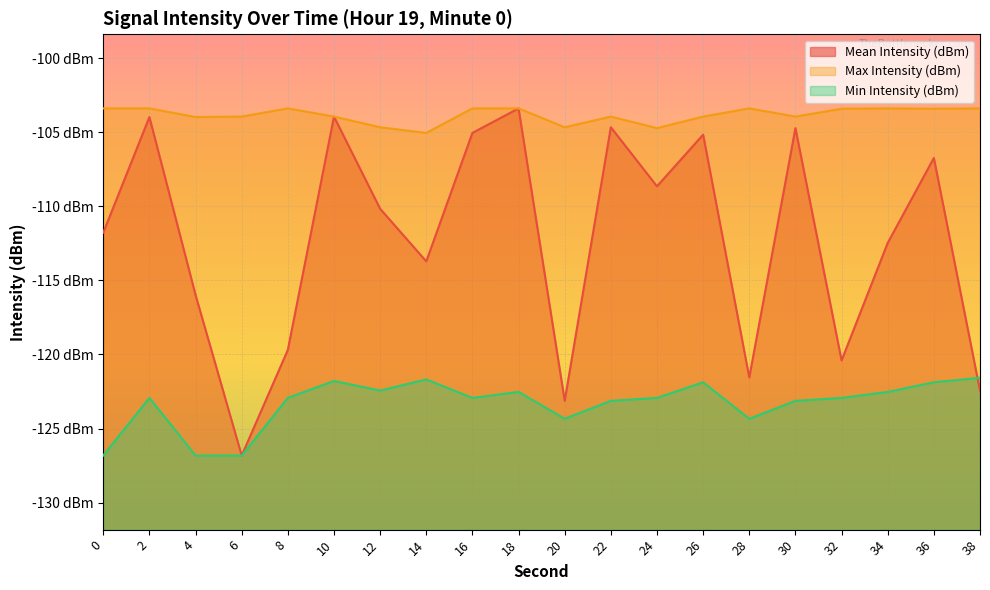

At how many categories does at least one series exceed -123?

20